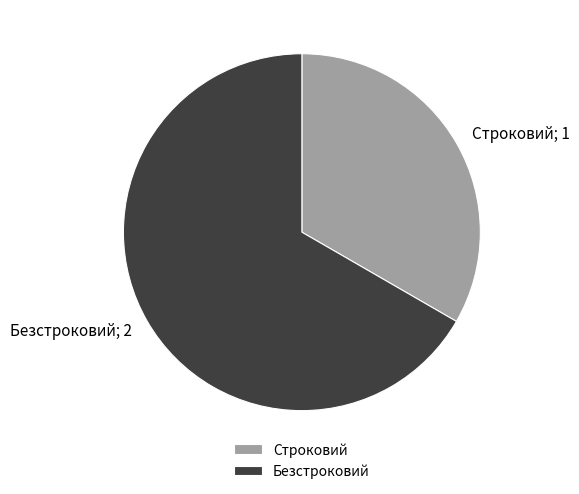

Do Строковий and Безстроковий together represent more than half of the pie?

Yes